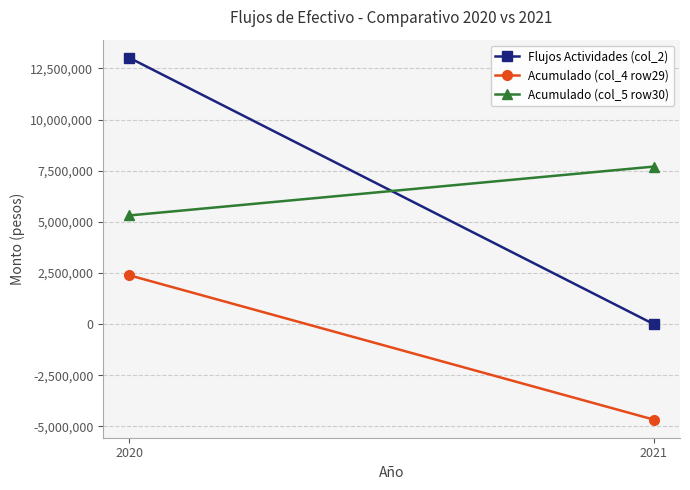

Reading left to right, what are all the values shown in this chart?

Flujos Actividades (col_2): 13024796	0
Acumulado (col_4 row29): 2390204	-4668918
Acumulado (col_5 row30): 5313969	7704173